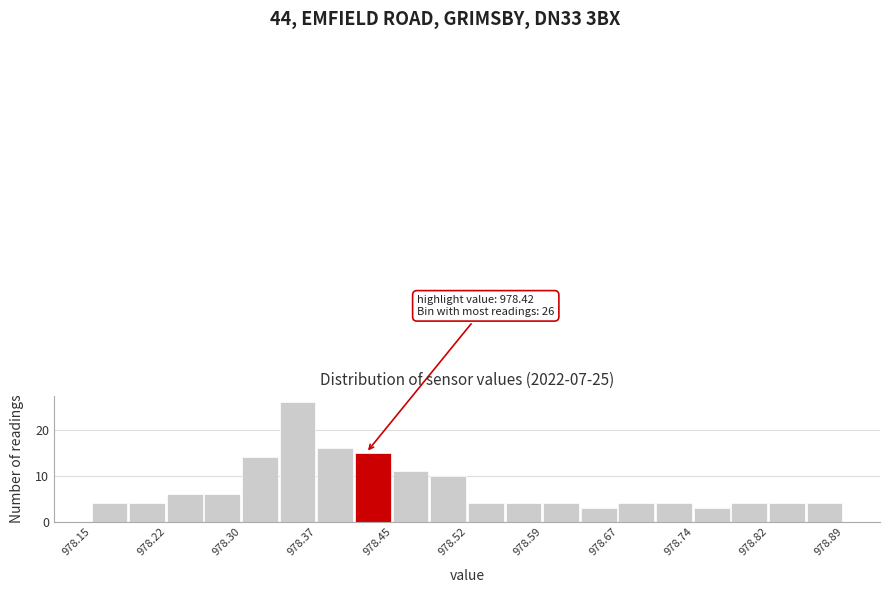

Read against the x-axis, roughly where is the centre of the tallest bar?

978.35